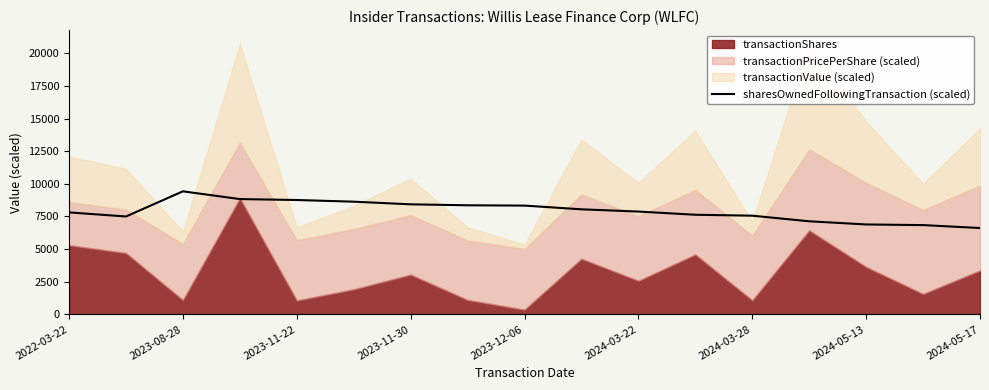

Which category has the highest value in the sharesOwnedFollowingTransaction (scaled) series?

2023-08-28